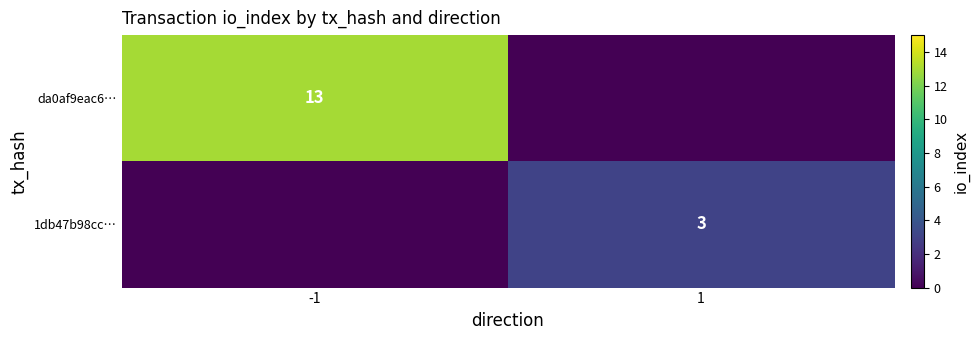

At how many categories does at least one series exceed 1?

2